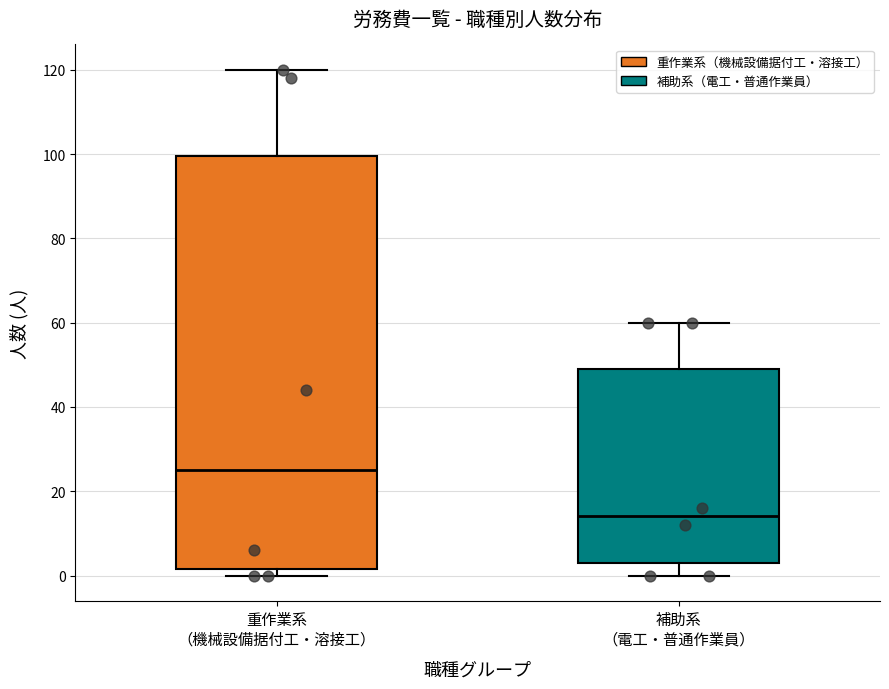

Which box is the tallest, from its lower edge to its upper edge?

重作業系 （機械設備据付工・溶接工）